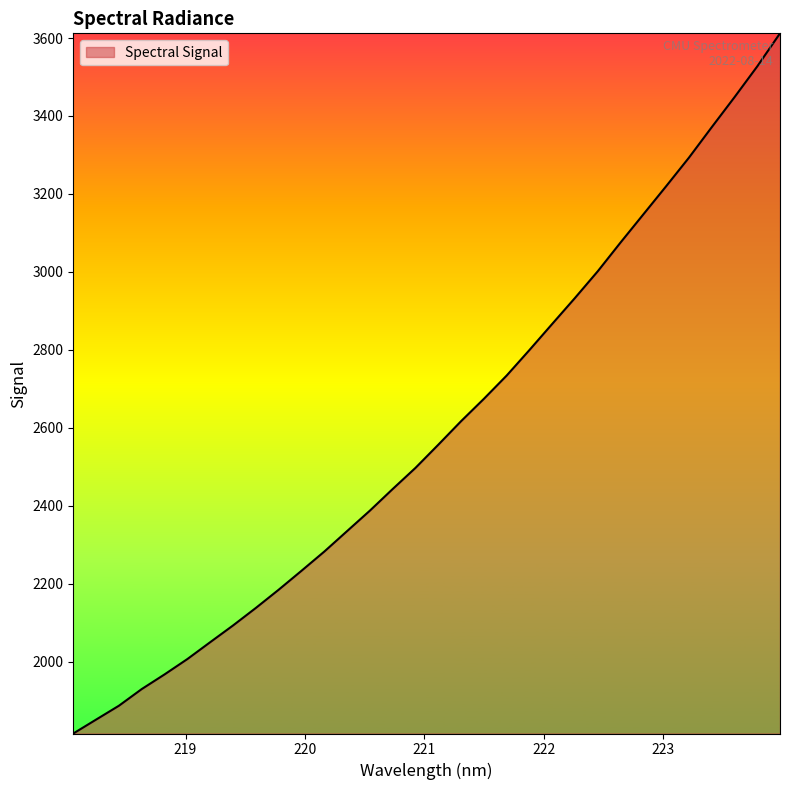

What is the difference between the maximum and minimum values?

1796.4